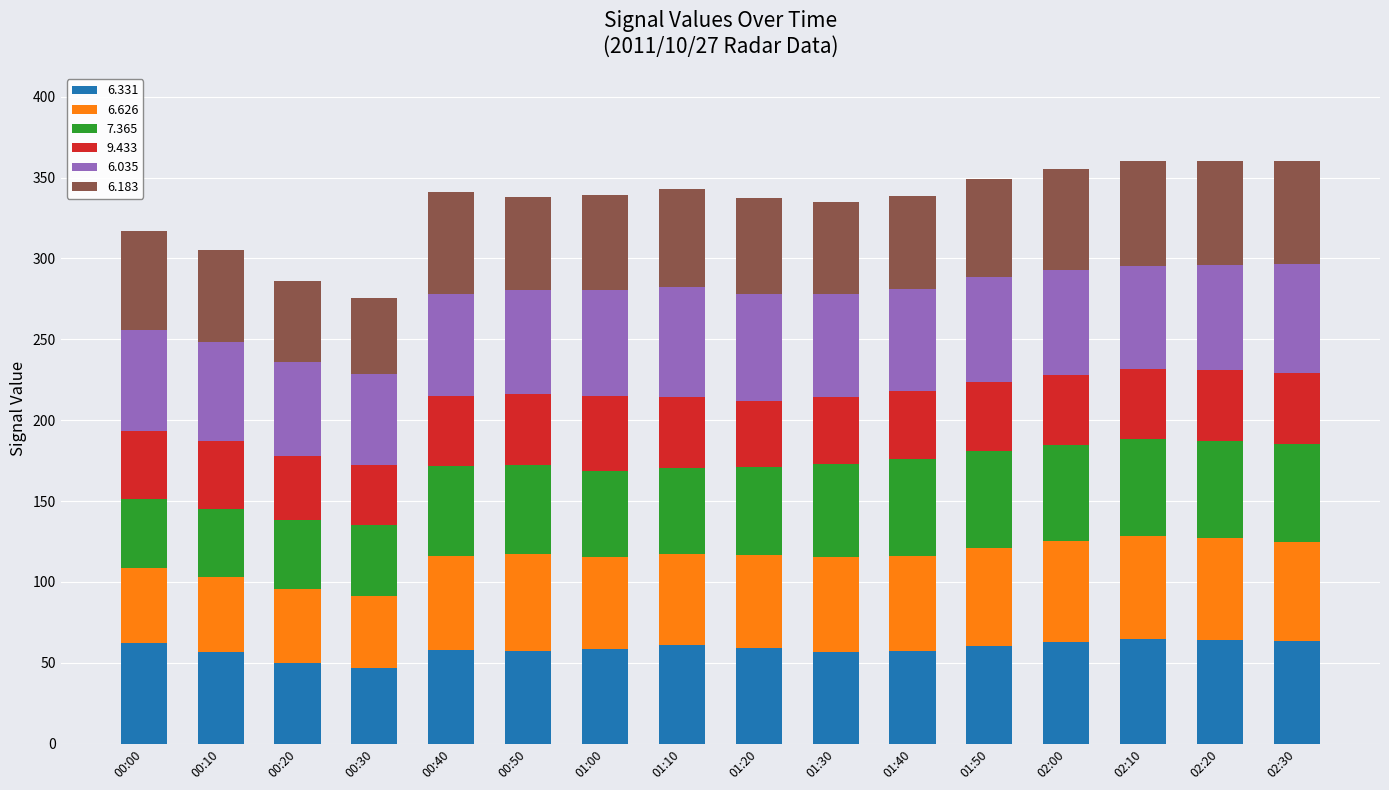

What is the total value across all series at 00:30?

275.5